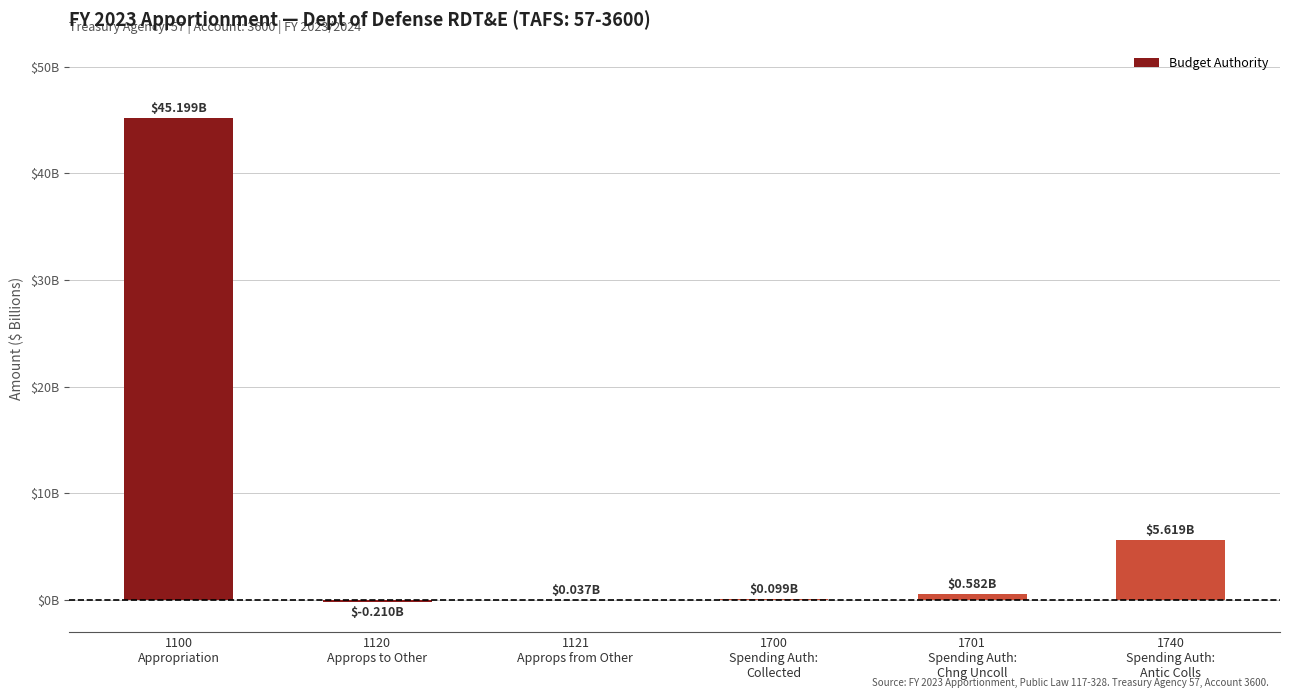

Is it true that the value at 1120
Approps to Other is -0.2?

True